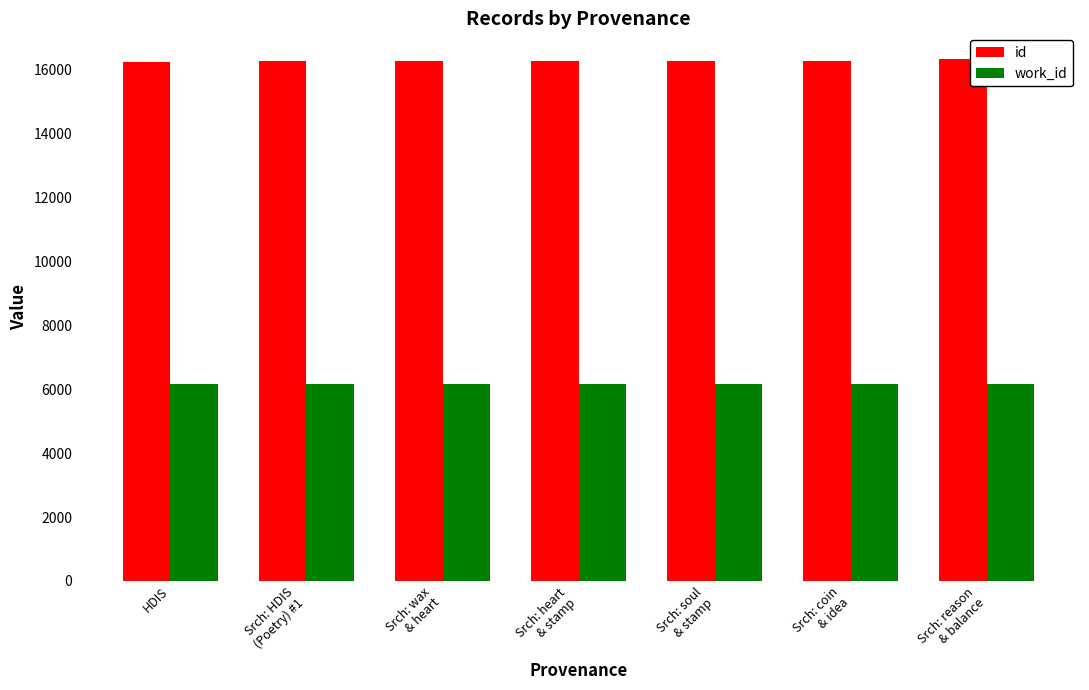

What value does the work_id series have at HDIS?

6163